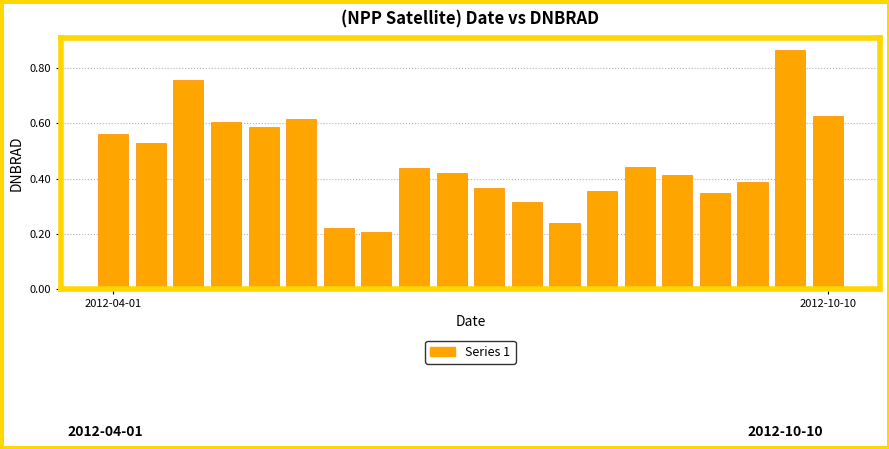

What is the difference between the second highest and second lowest values?

0.5